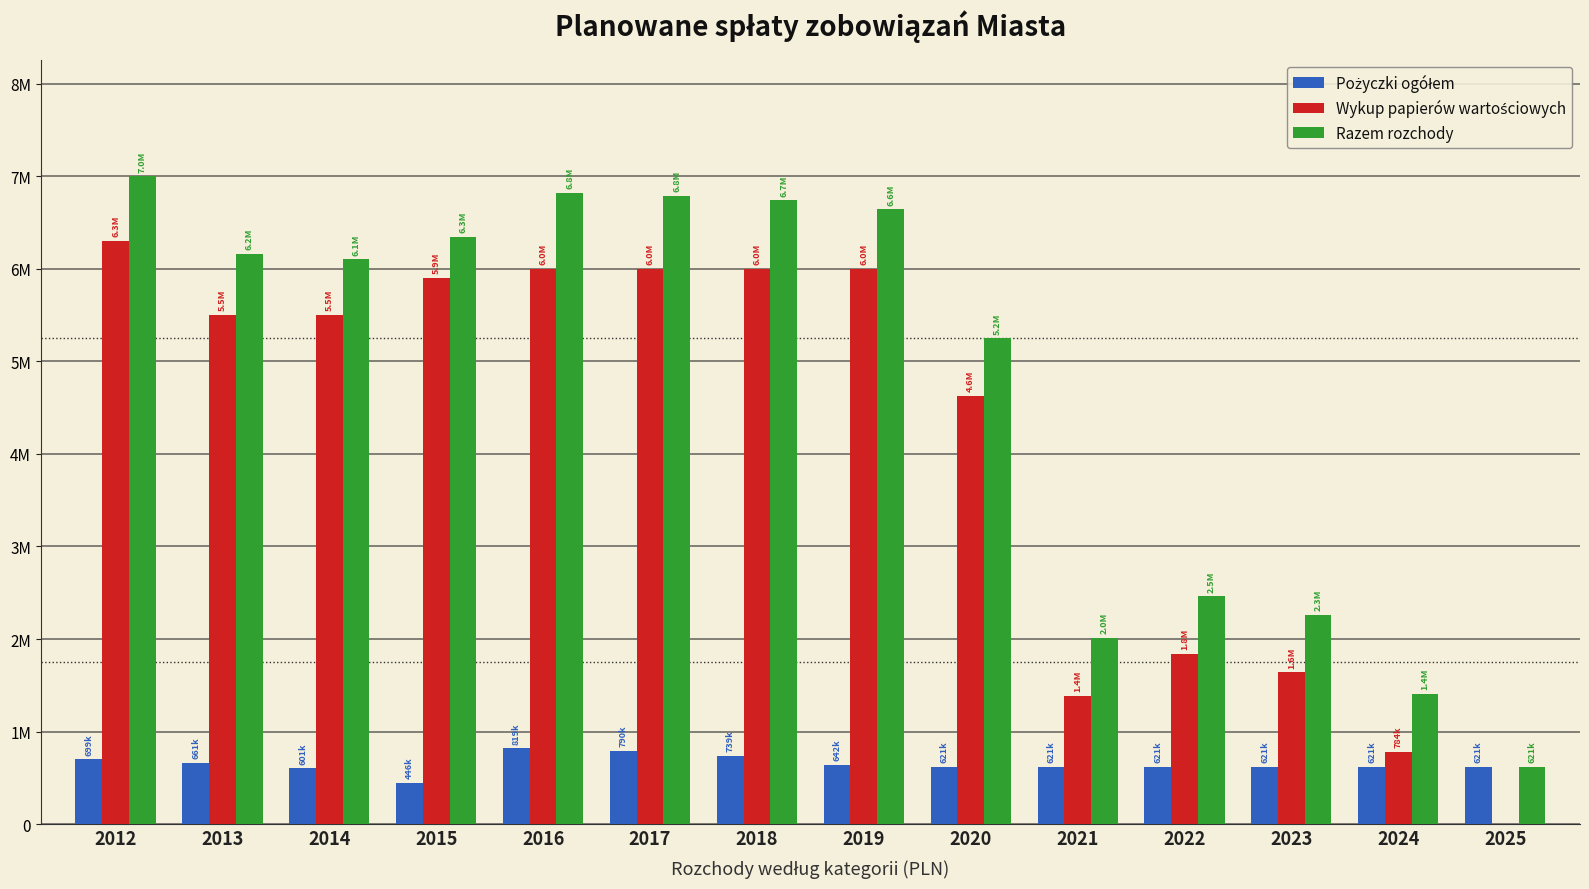

How many groups of bars are there?

14